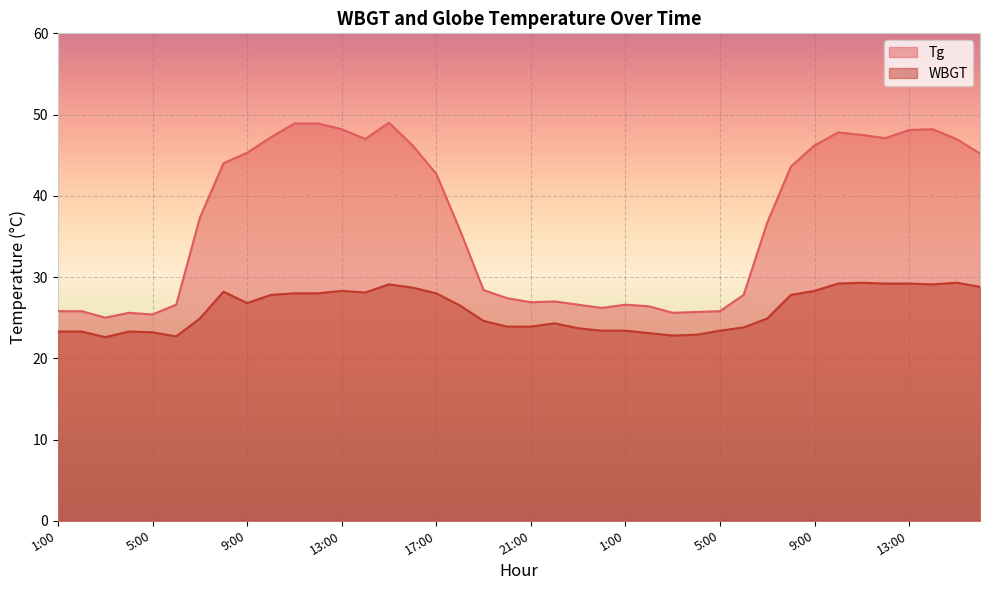

True or false: Tg and WBGT intersect in this chart.

False